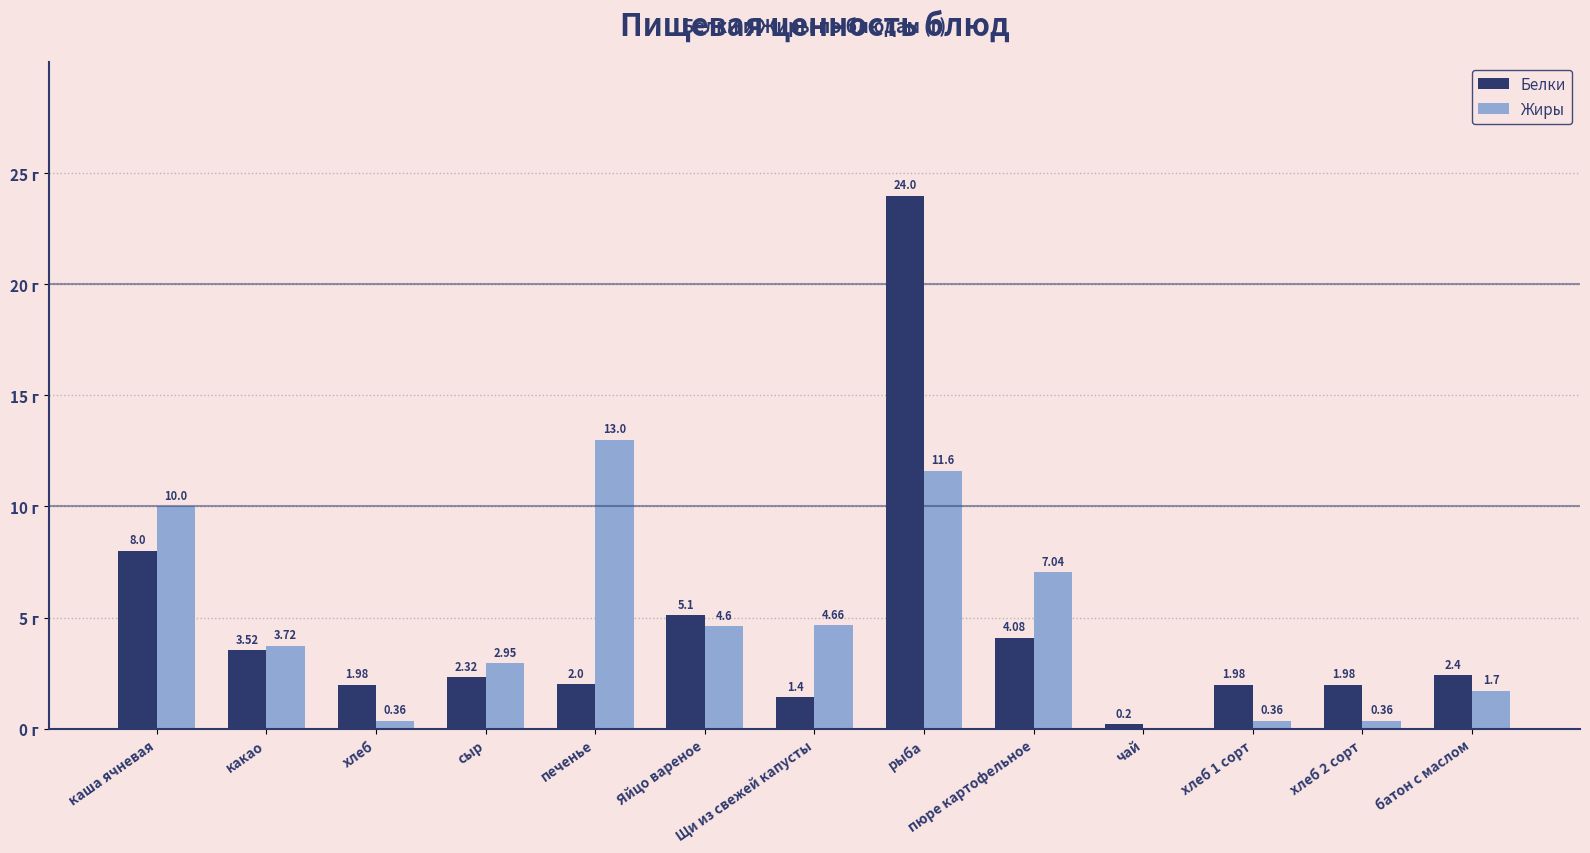

Which series changed the most between хлеб 1 сорт and батон с маслом?

Жиры